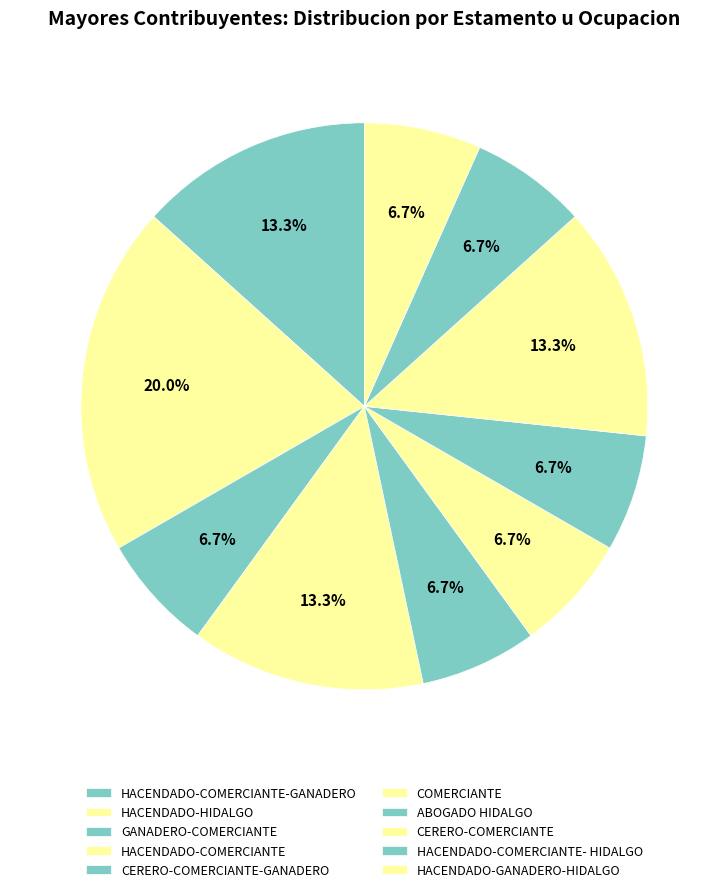

How many segments does this pie chart have?

10